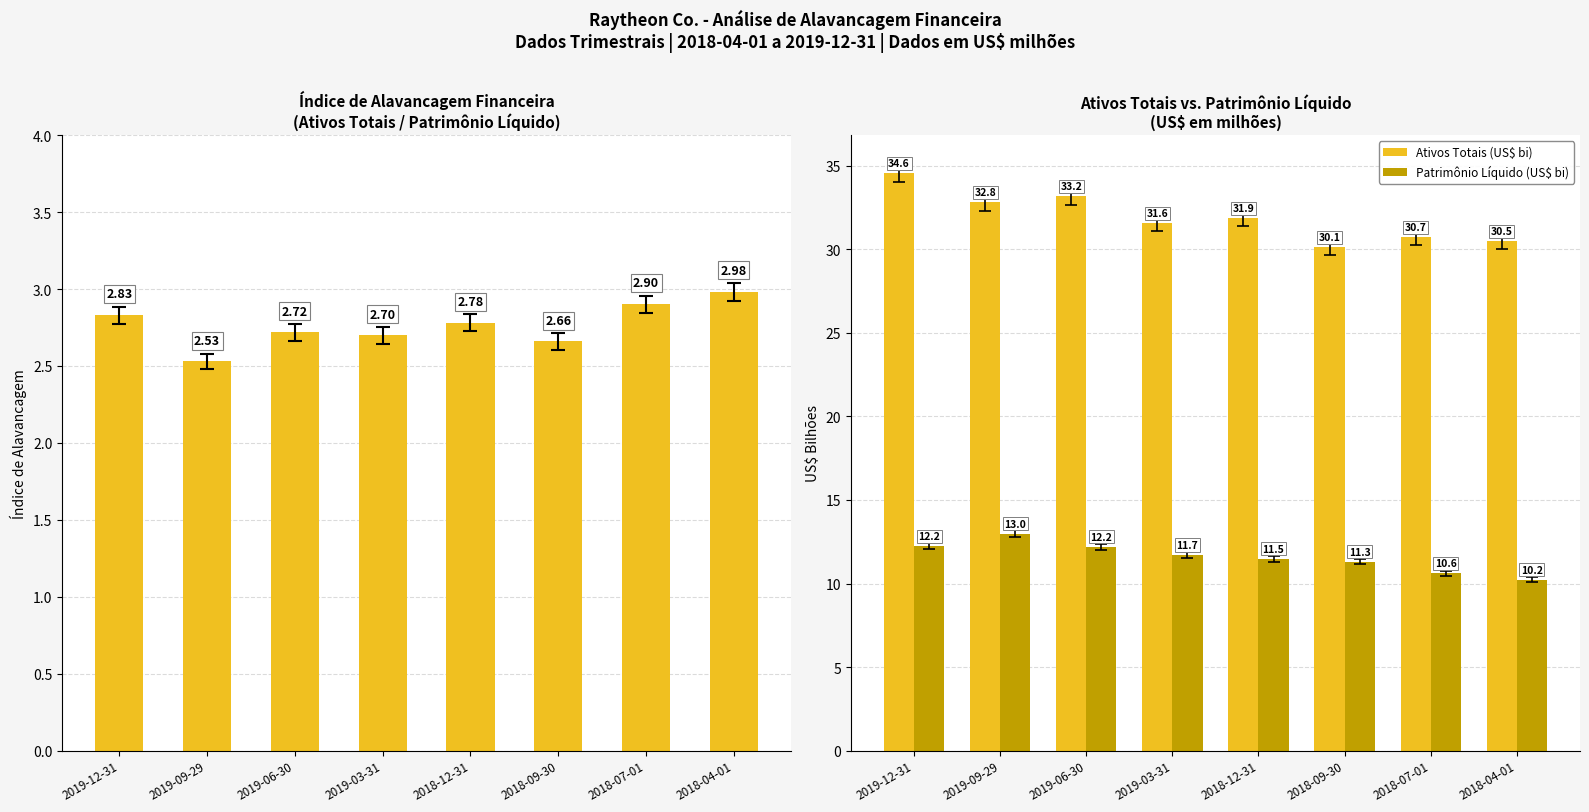

At which category is the sum across all series the highest?

2019-12-31